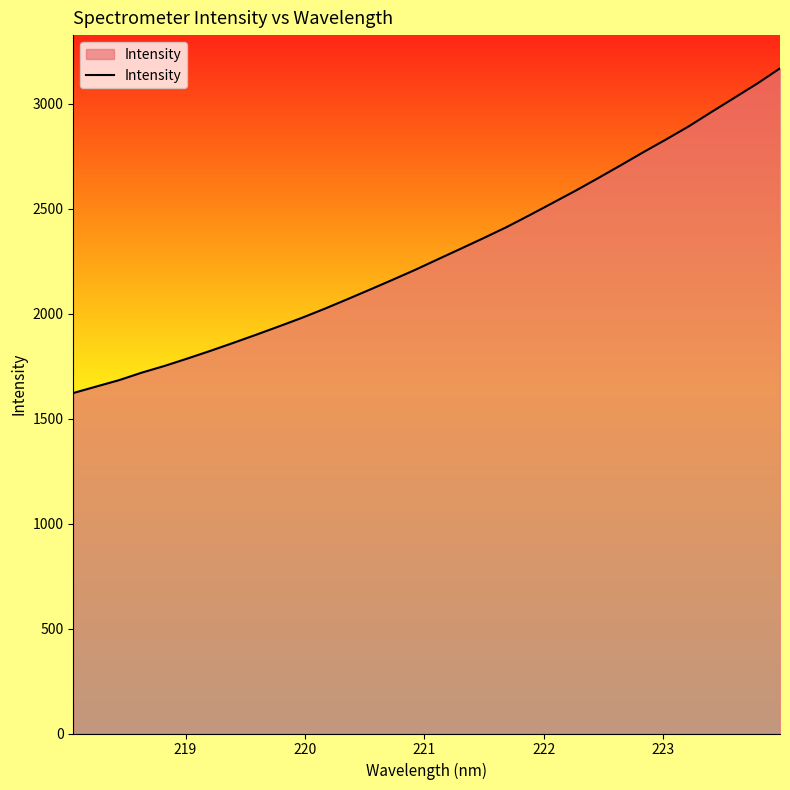

What is the smallest value displayed?

1622.2